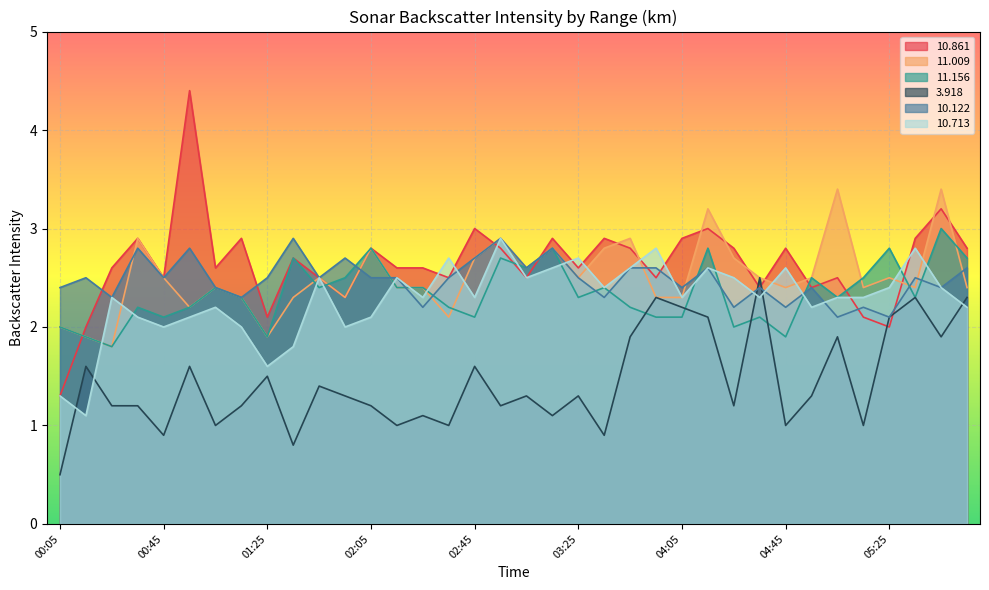

What is the smallest value displayed?

0.5